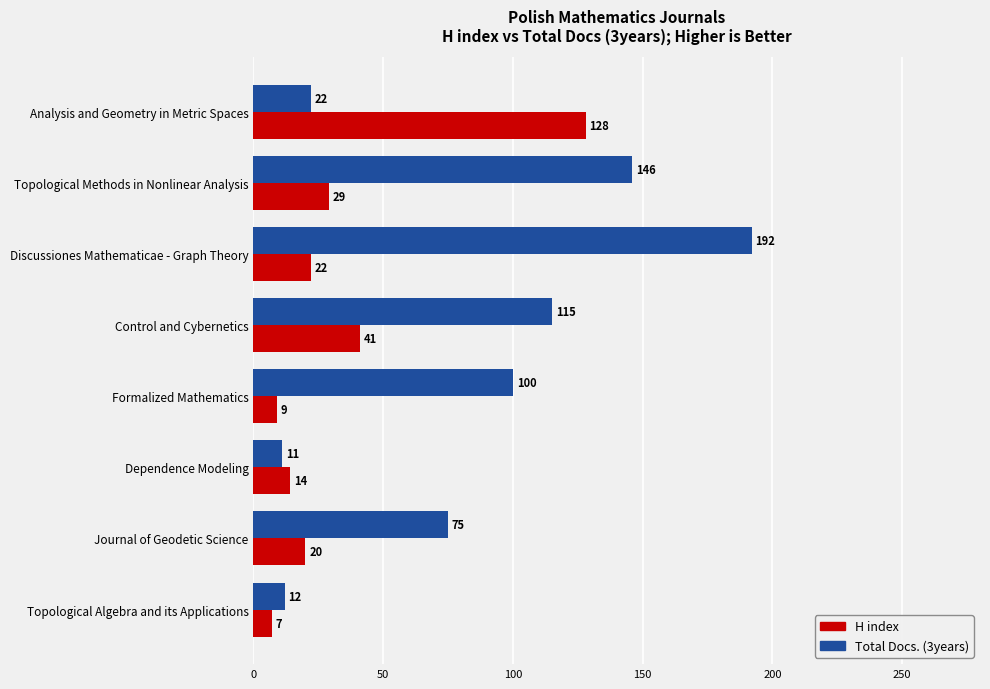

How many data points in H index are less than 22?

4